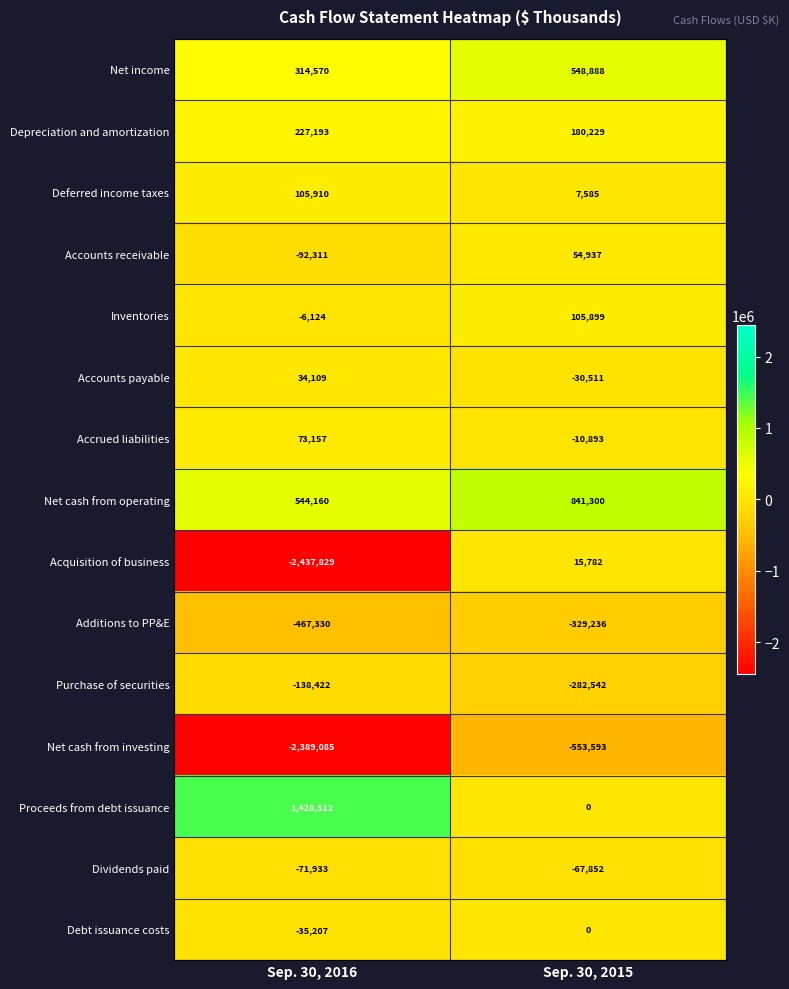

What is the total value across all series at Sep. 30, 2015?

479993